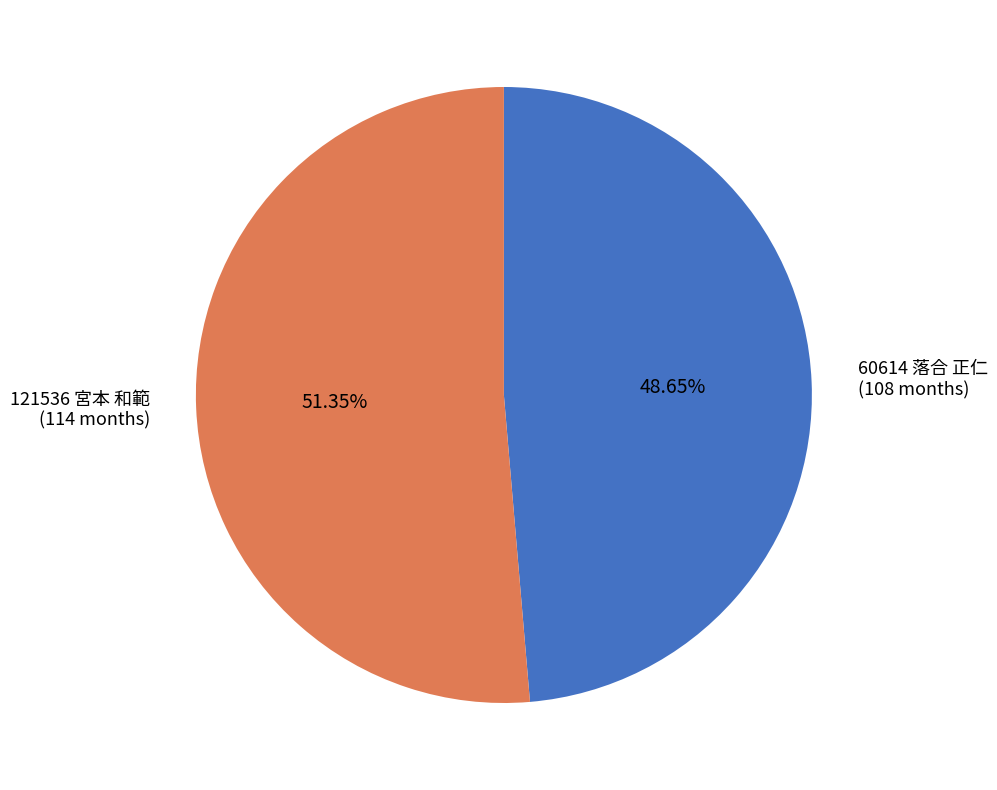

Does any single category account for the majority?

Yes